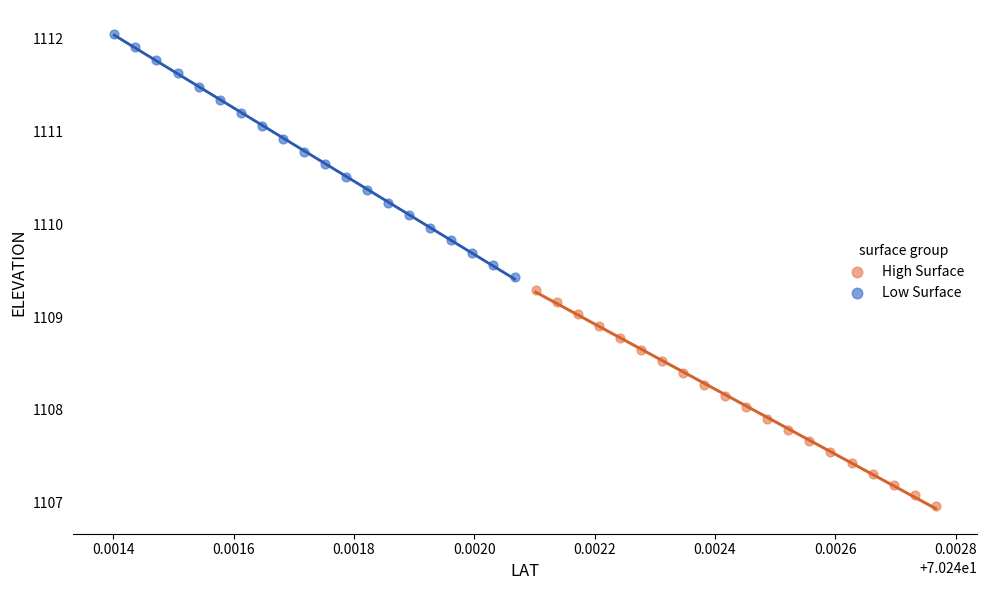

Which series reaches the maximum Y coordinate?

Low Surface